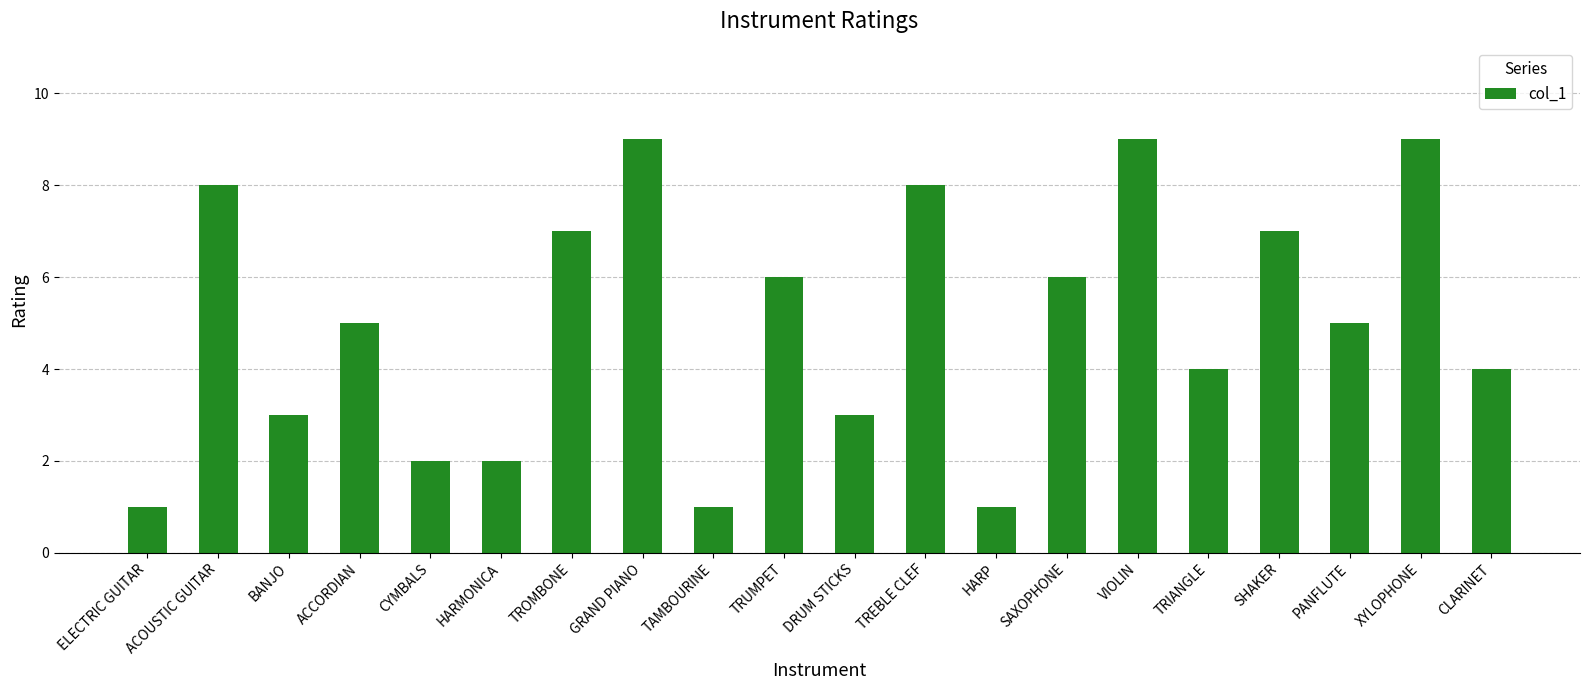

How many series are shown in this chart?

1